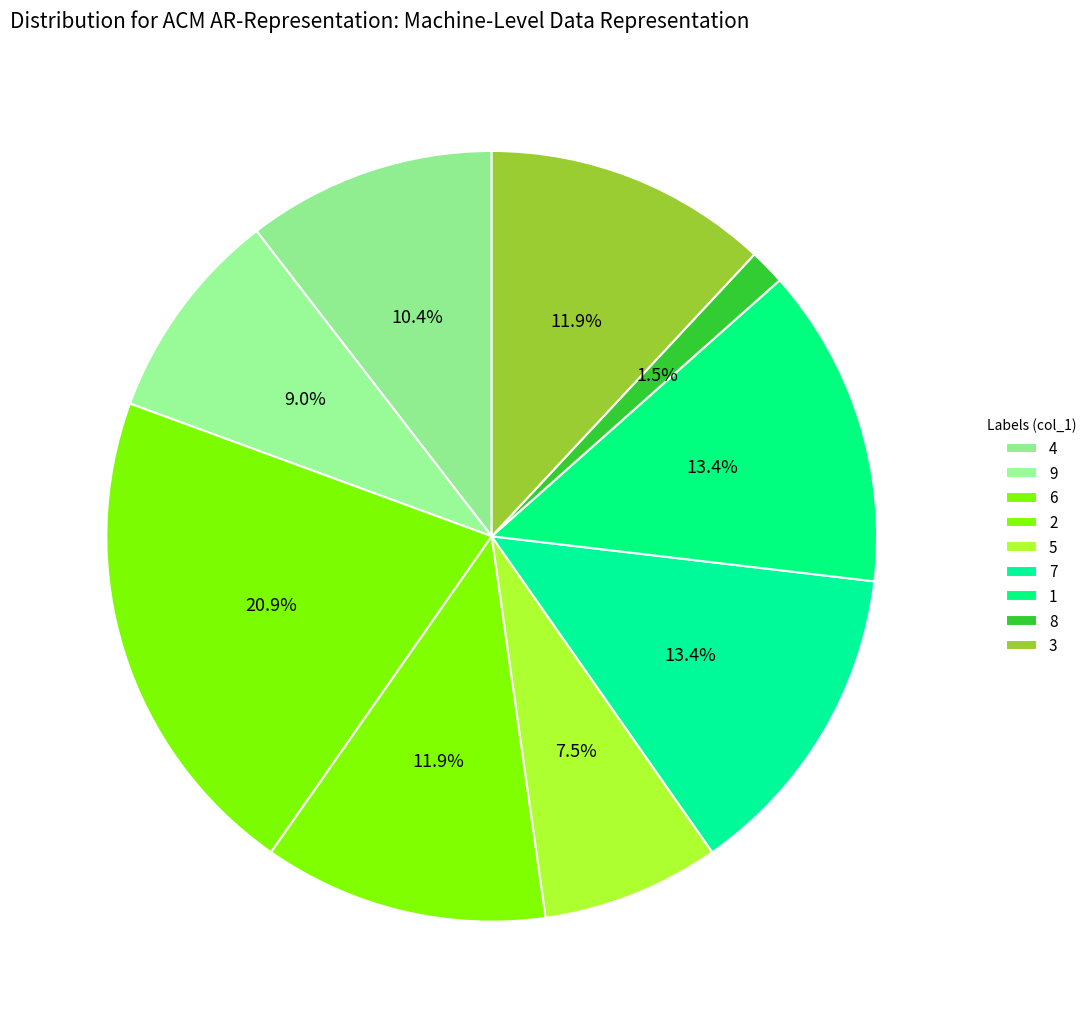

How many slices are in this pie chart?

9